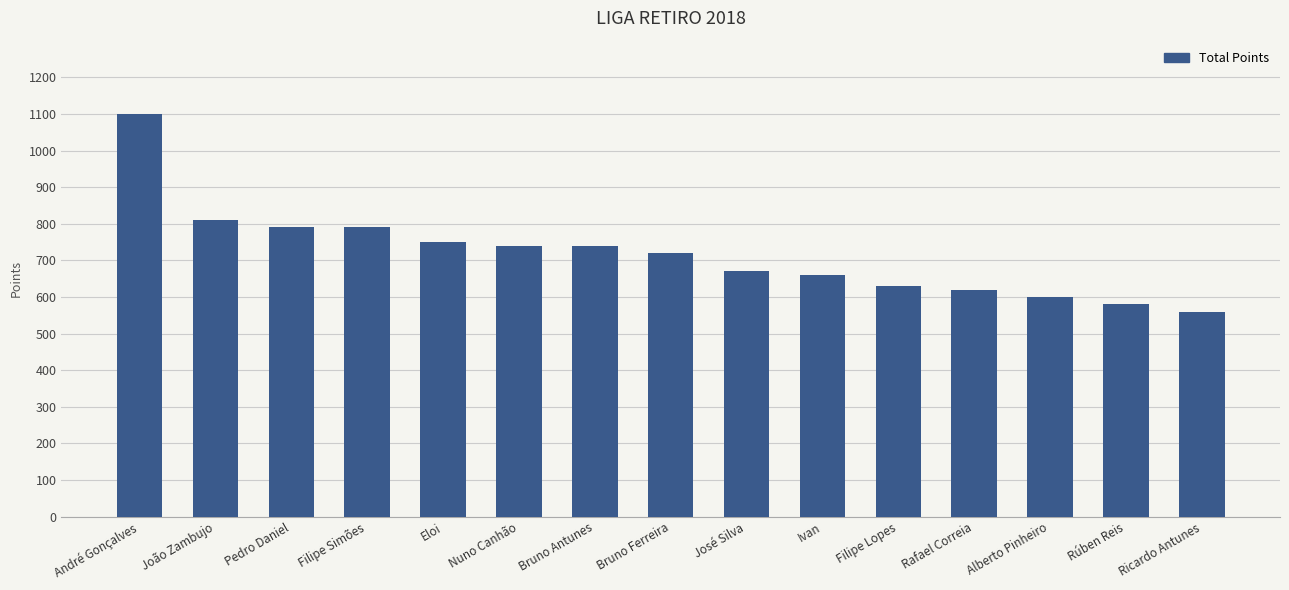

What is the value of the 14th bar from the left?

580